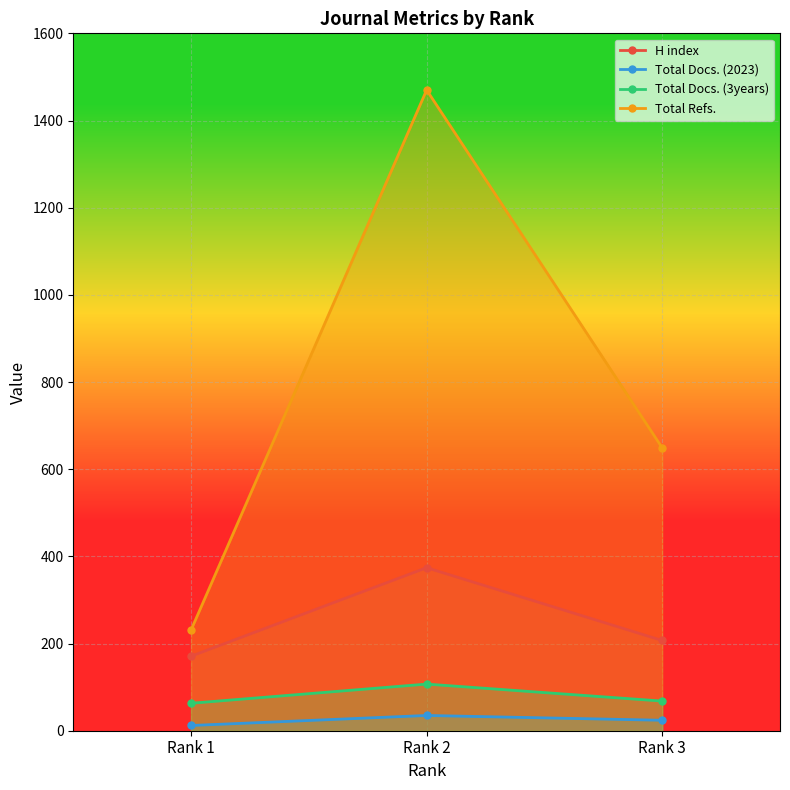

What is the highest value of the H index series?

374